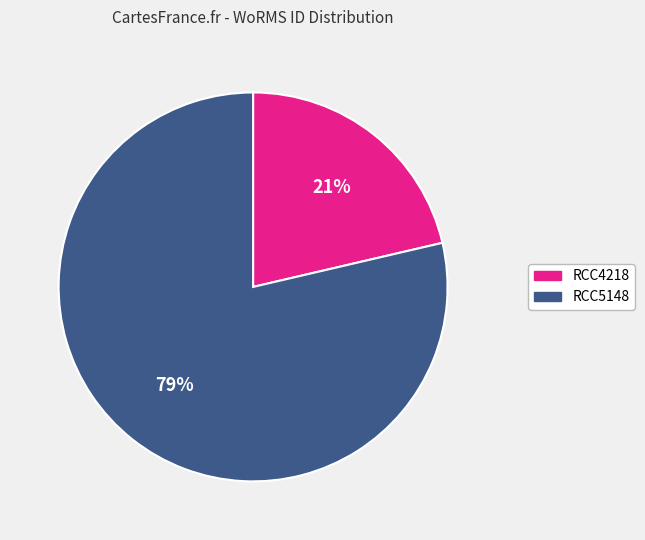

What is the majority slice?

RCC5148